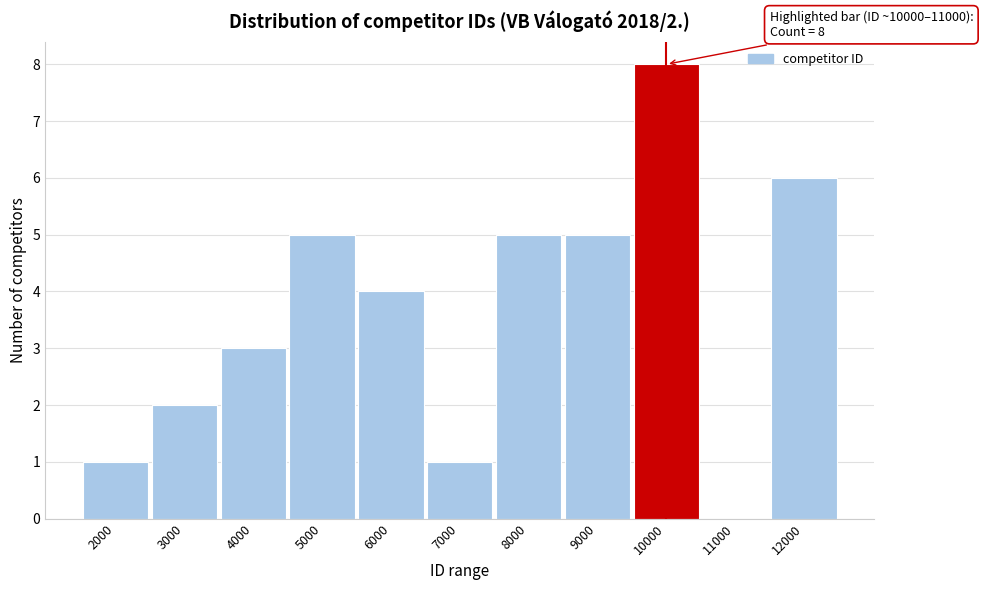

Reading right to left, extract all data points from this chart.

12000=6	11000=0	10000=8	9000=5	8000=5	7000=1	6000=4	5000=5	4000=3	3000=2	2000=1